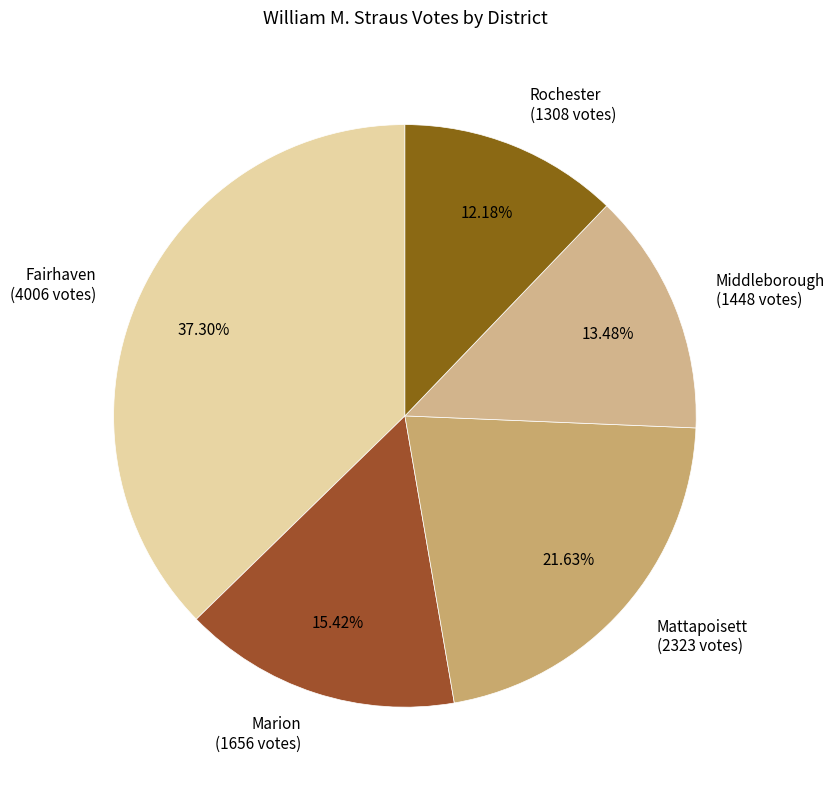

Combined, do Middleborough (1448 votes) and Fairhaven (4006 votes) account for over 50%?

Yes